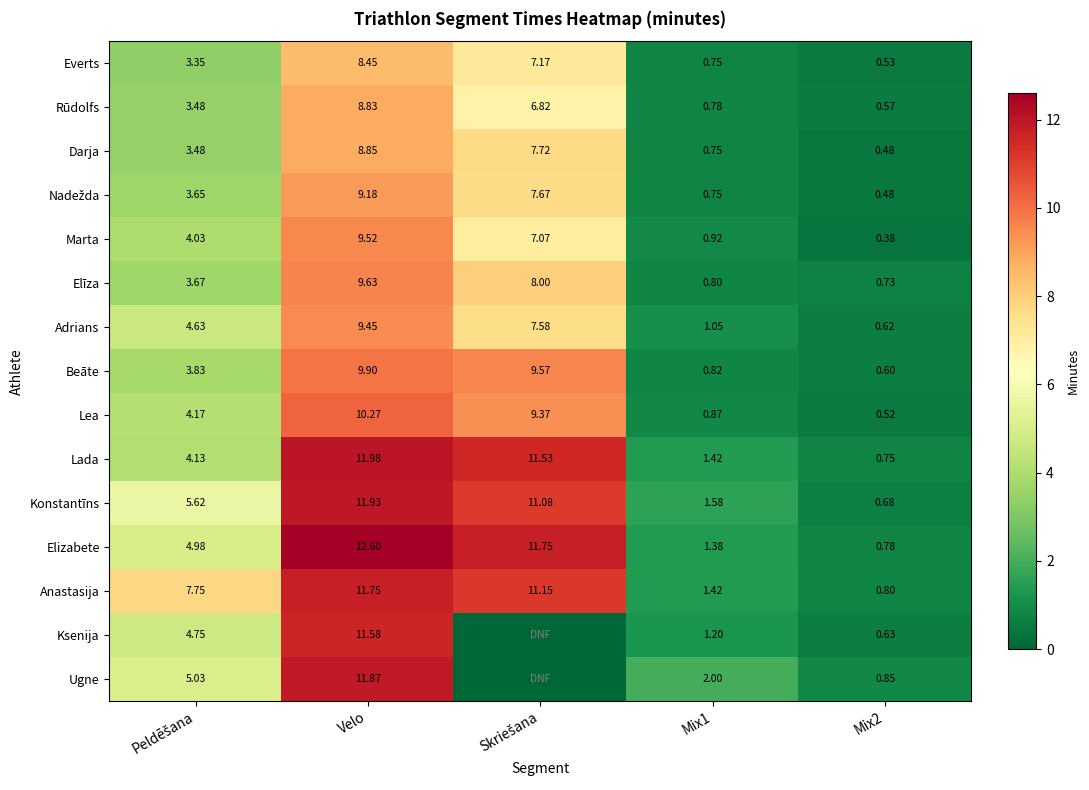

What is the total value across all series at Velo?

155.8